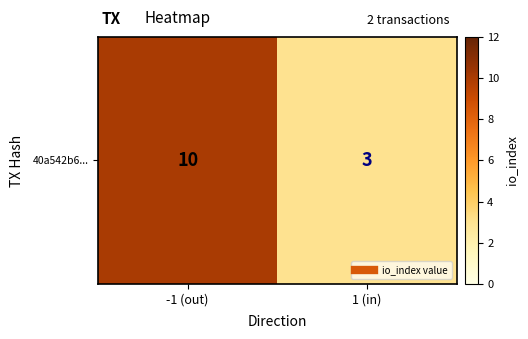

What is the change in value from -1 (out) to 1 (in)?

-7